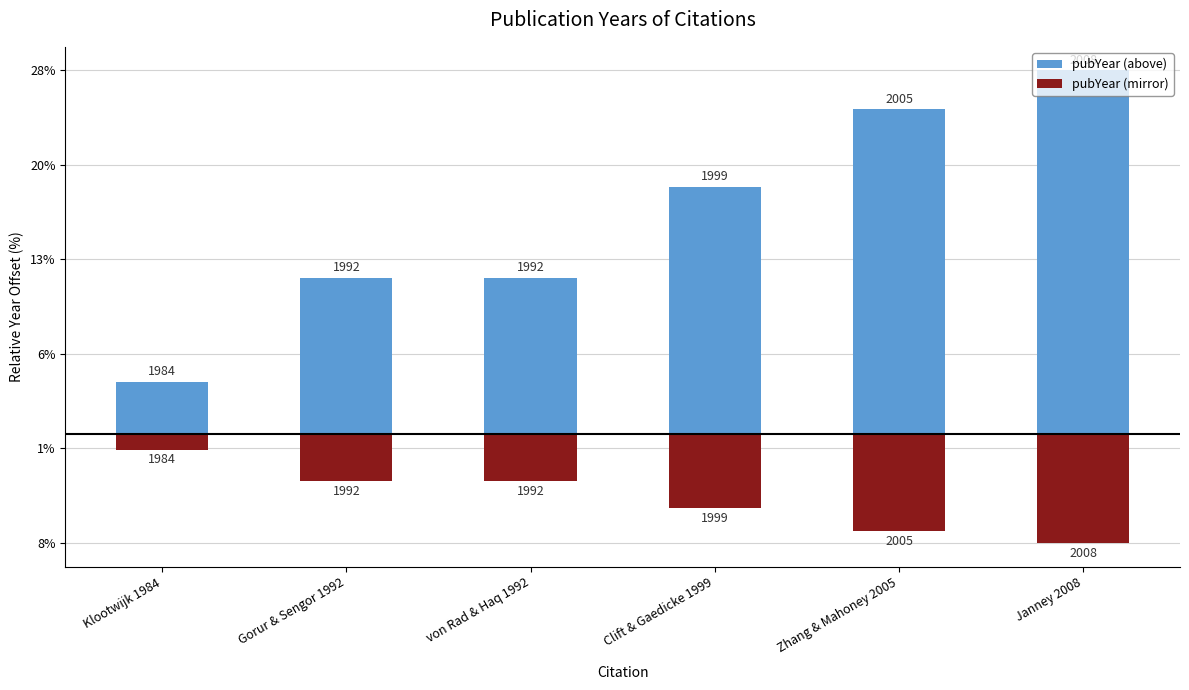

True or false: pubYear (above) has a value of 8.7 at Clift & Gaedicke 1999.

False